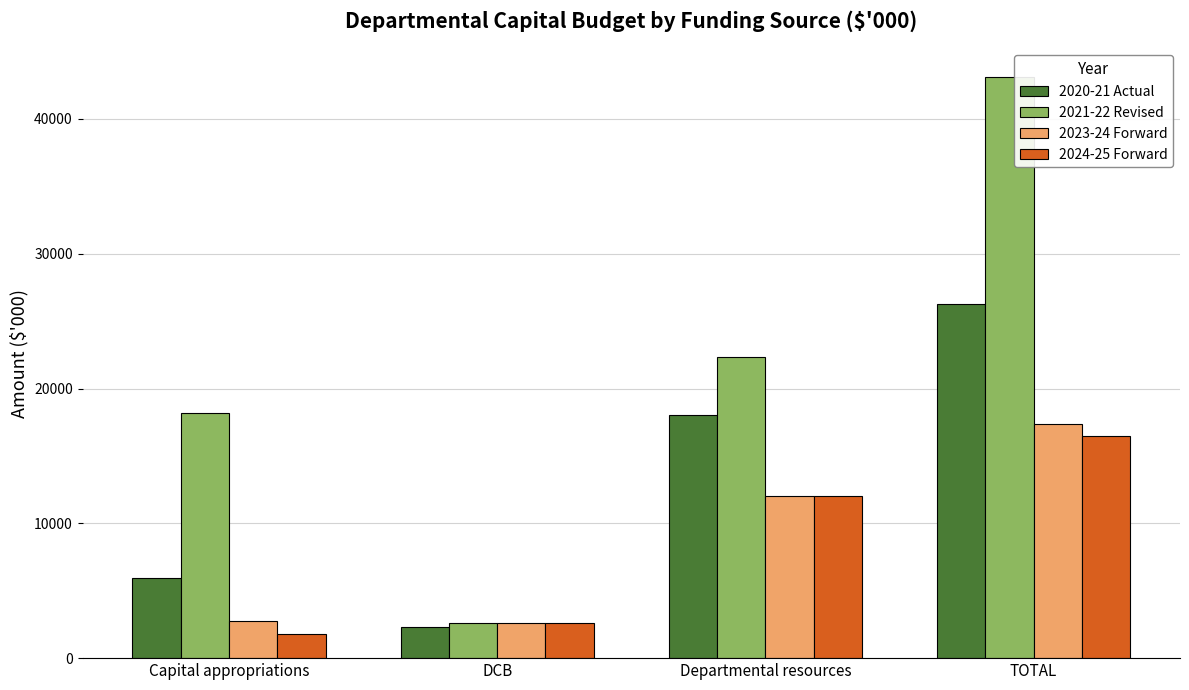

What is the label of the 1st bar from the right?

TOTAL